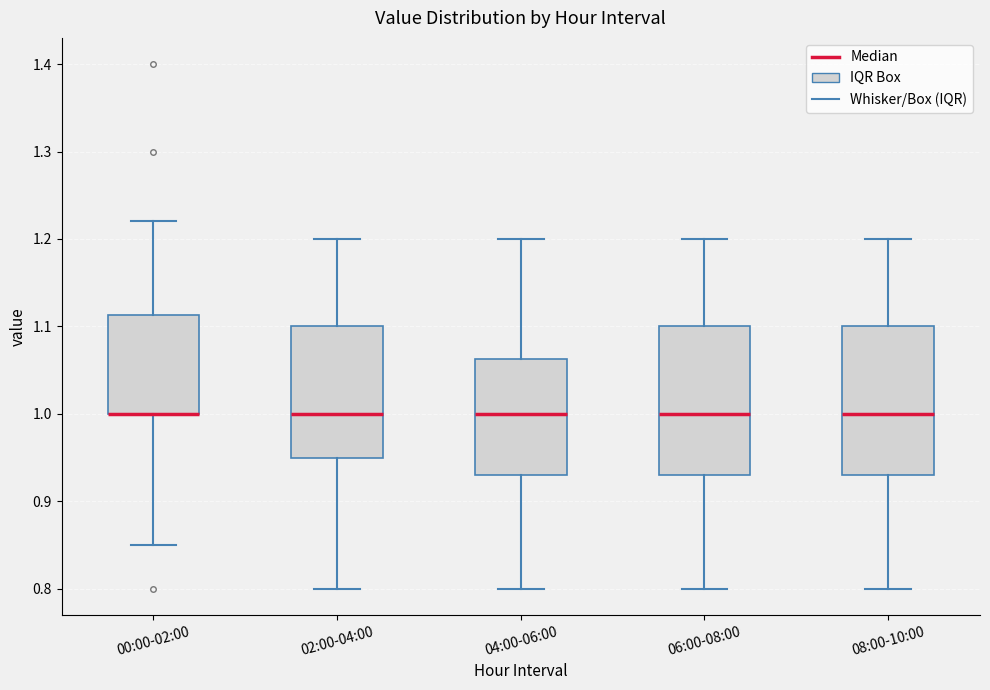

Where does the upper whisker of the box for 00:00-02:00 end on the y-axis? The values are not printed on the chart, so give them approximately, as read against the axis.

1.22